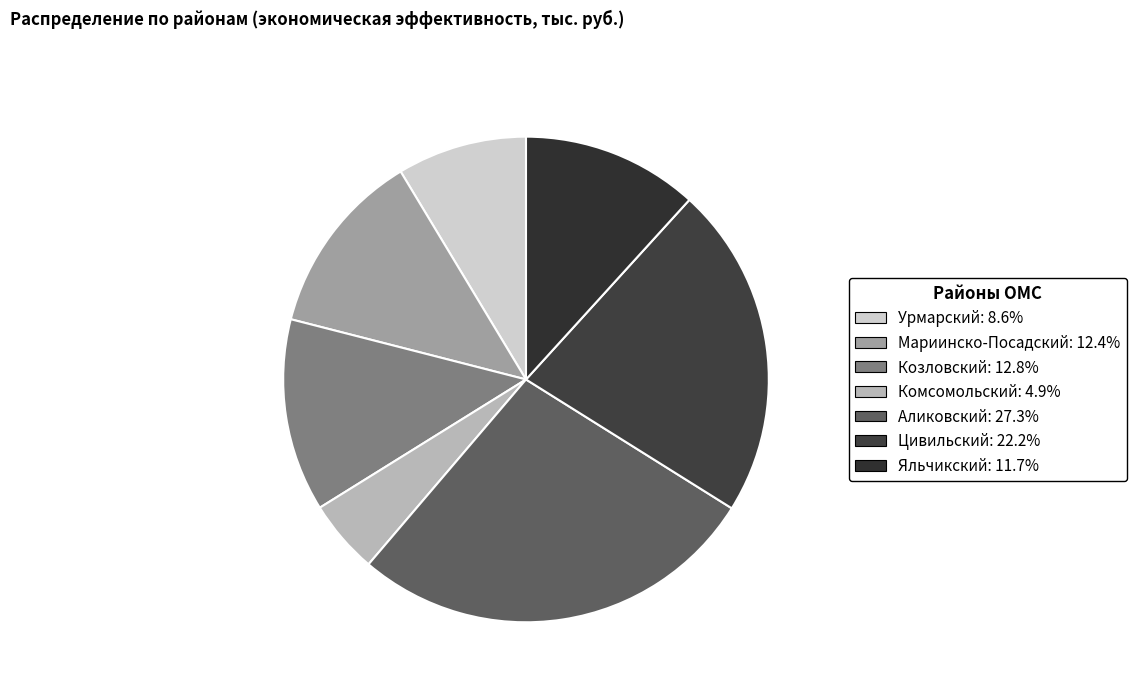

The Аликовский slice represents 18% of the pie. True or false?

False